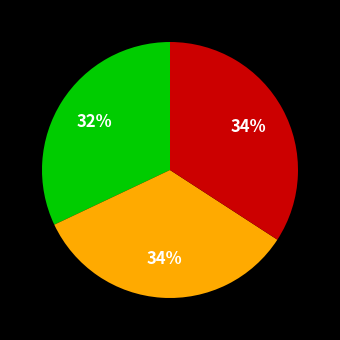

How many segments does this pie chart have?

3